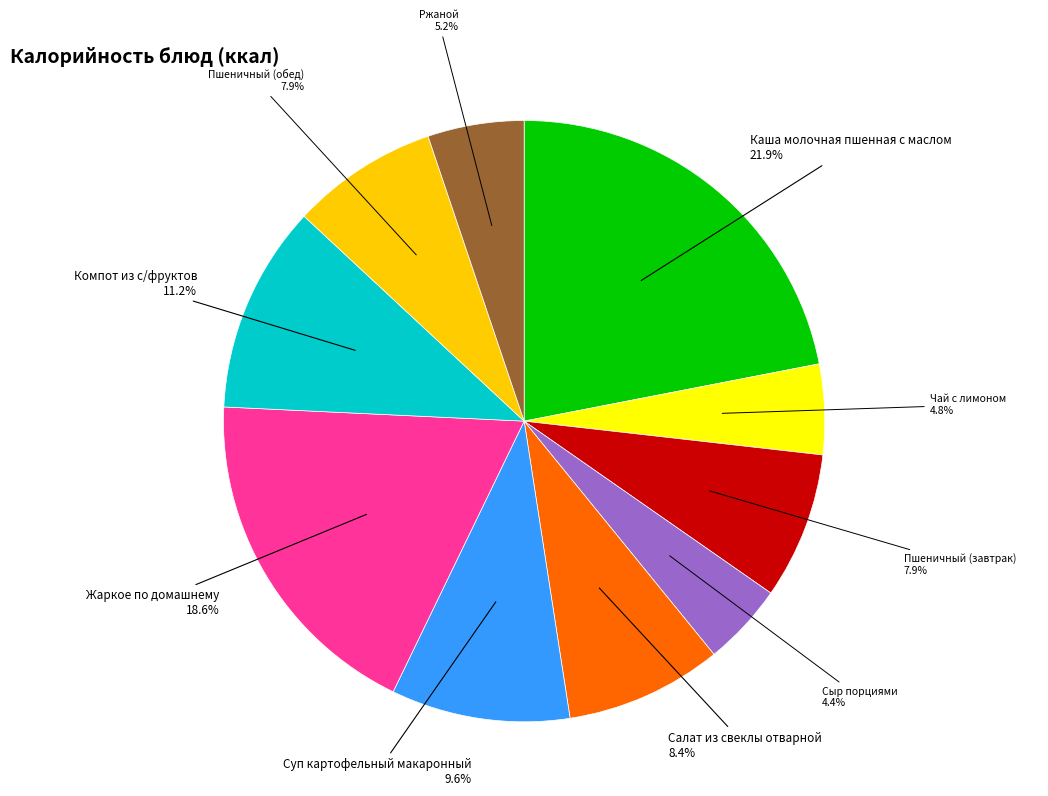

Does any single category account for the majority?

No